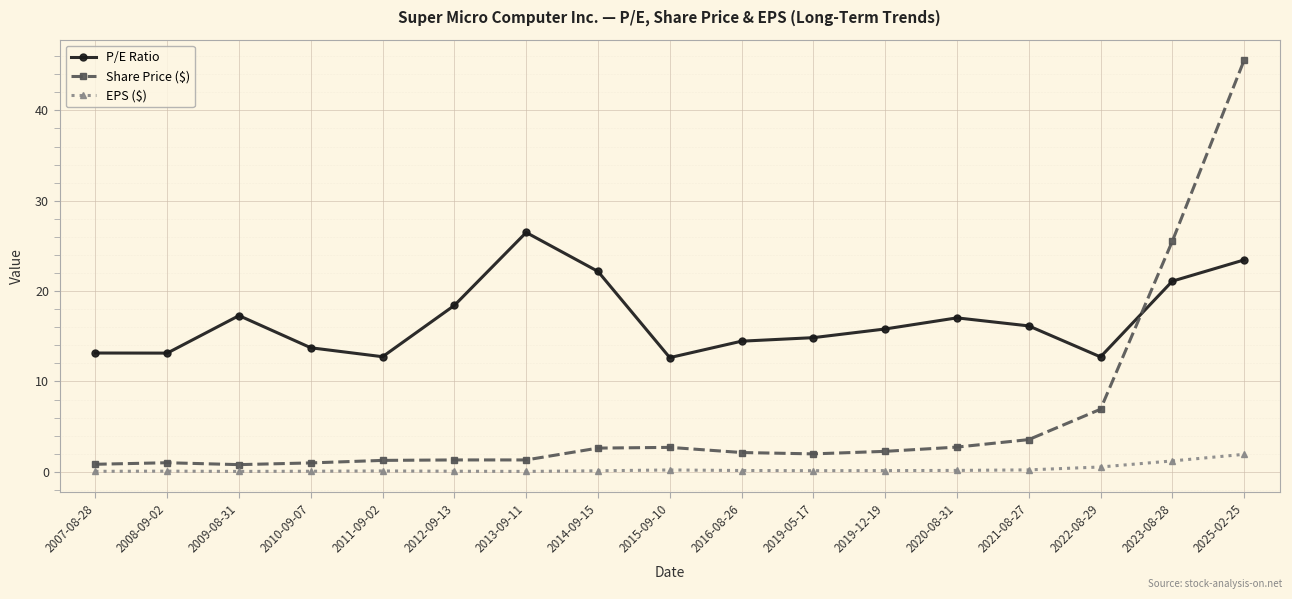

True or false: P/E Ratio has more than 1 points higher than both neighbors.

True